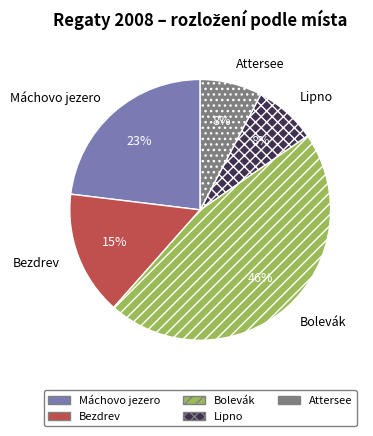

To the nearest percent, what is the average slice percentage?

20%